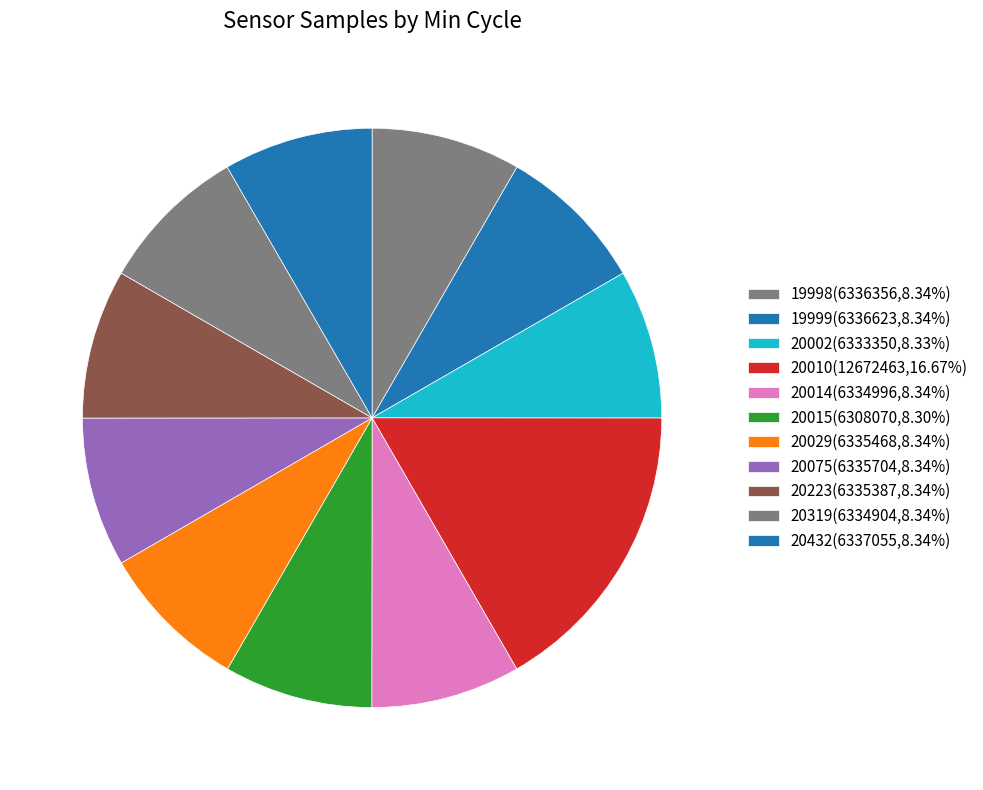

How many segments does this pie chart have?

11